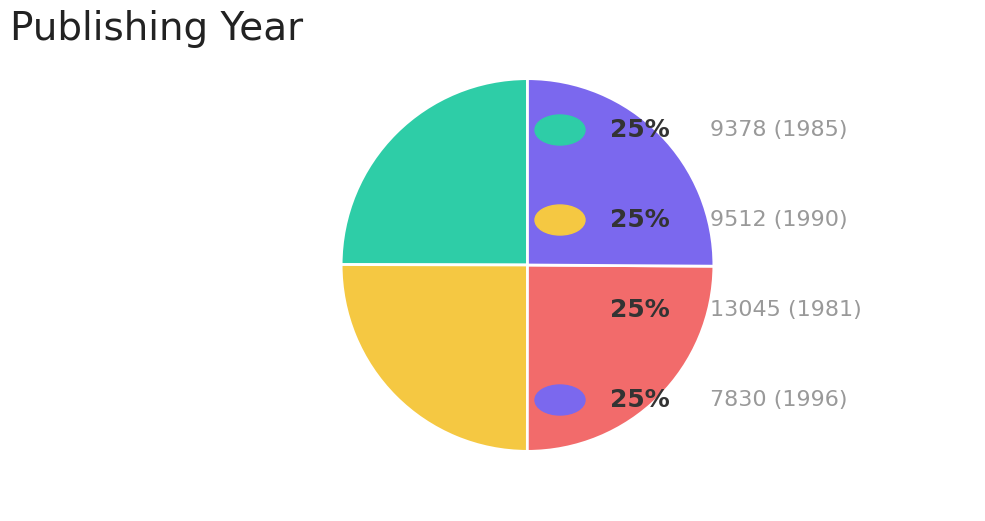

Does any single category account for the majority?

No